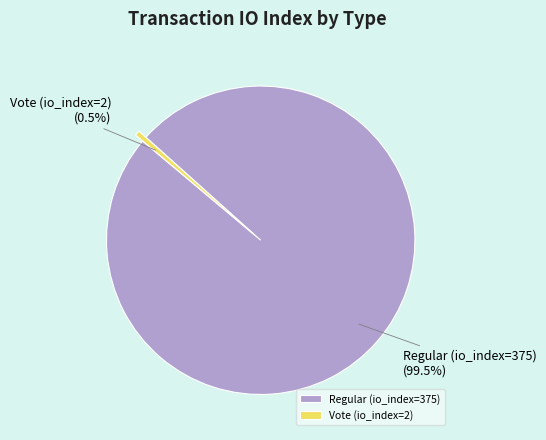

Is Vote (io_index=2) the majority of the pie?

No